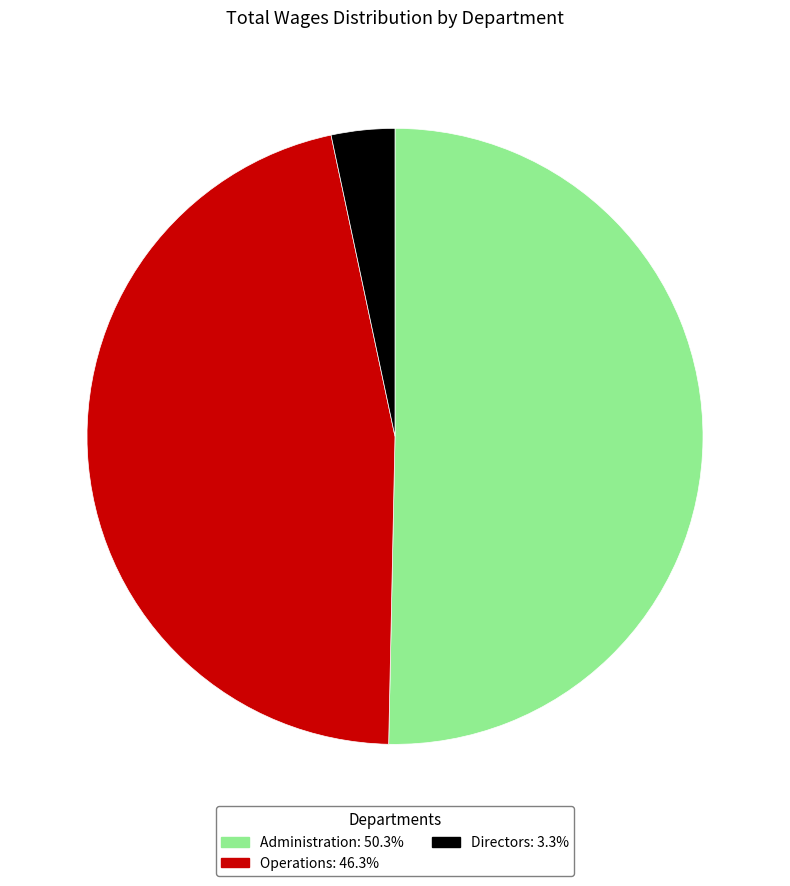

How many segments does this pie chart have?

3